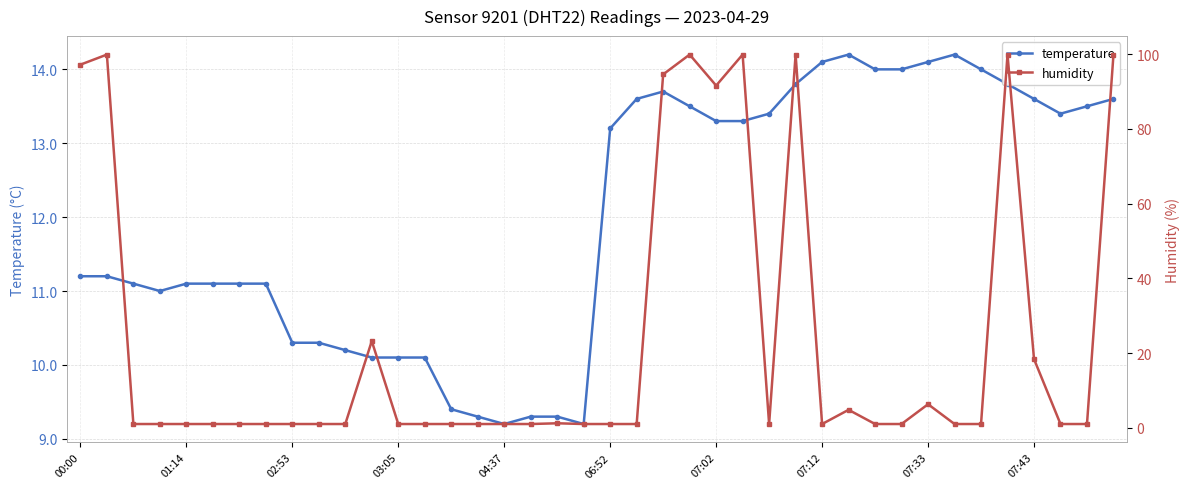

How many values in the temperature series are below 13?

20